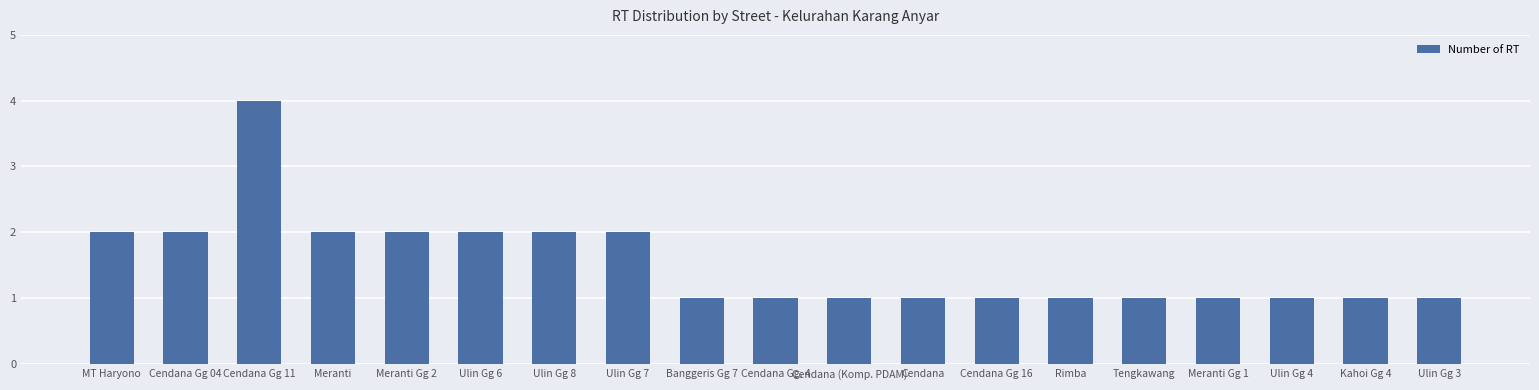

Reading right to left, what are all the values shown in this chart?

Ulin Gg 3=1	Kahoi Gg 4=1	Ulin Gg 4=1	Meranti Gg 1=1	Tengkawang=1	Rimba=1	Cendana Gg 16=1	Cendana=1	Cendana (Komp. PDAM)=1	Cendana Gg. 4=1	Banggeris Gg 7=1	Ulin Gg 7=2	Ulin Gg 8=2	Ulin Gg 6=2	Meranti Gg 2=2	Meranti=2	Cendana Gg 11=4	Cendana Gg 04=2	MT Haryono=2